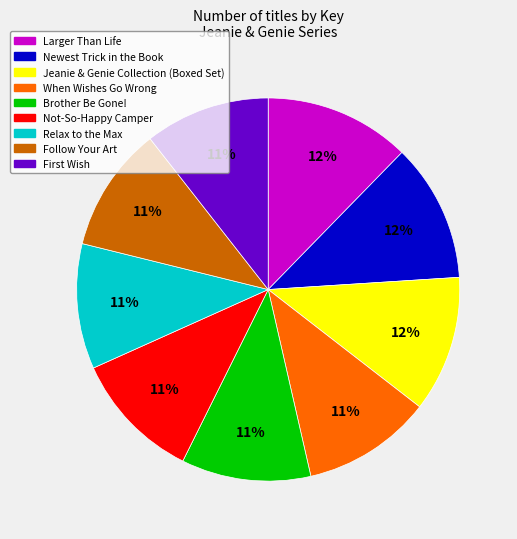

Does any single category account for the majority?

No